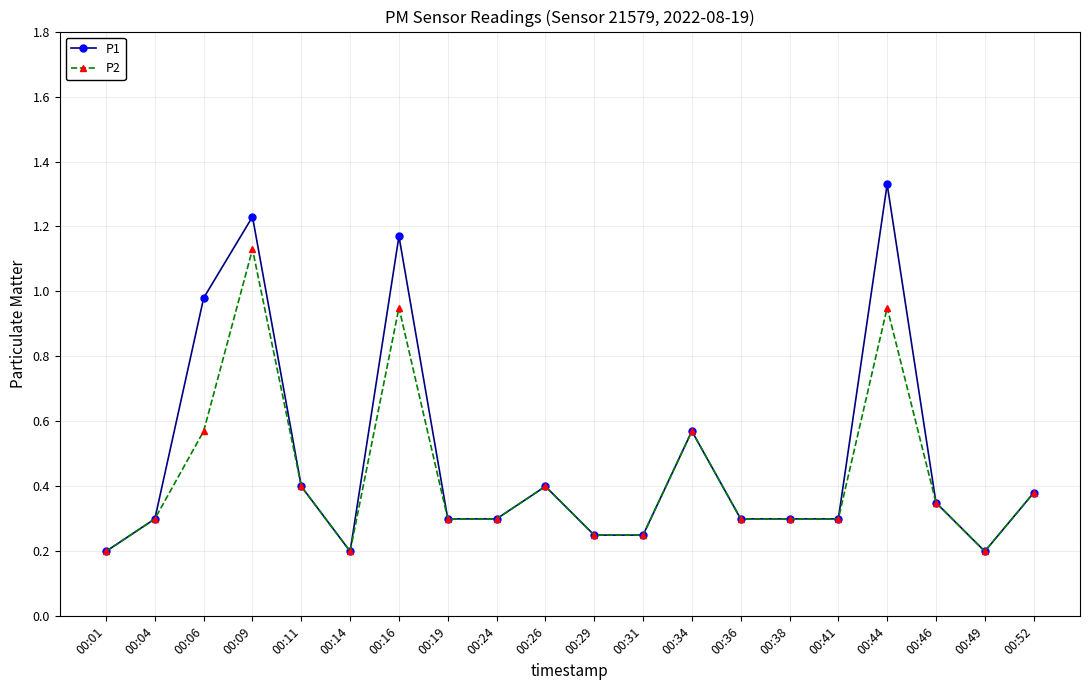

Which category has the highest value across all series?

00:44